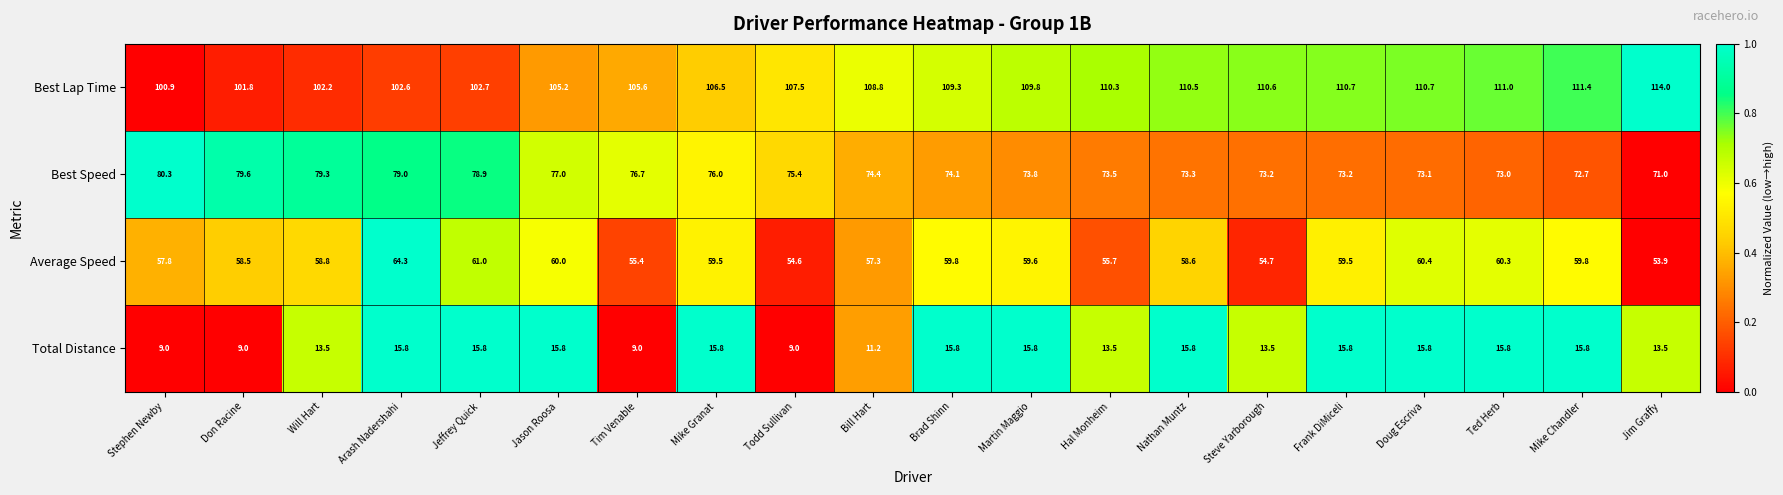

What is the minimum value for Best Lap Time?

100.9